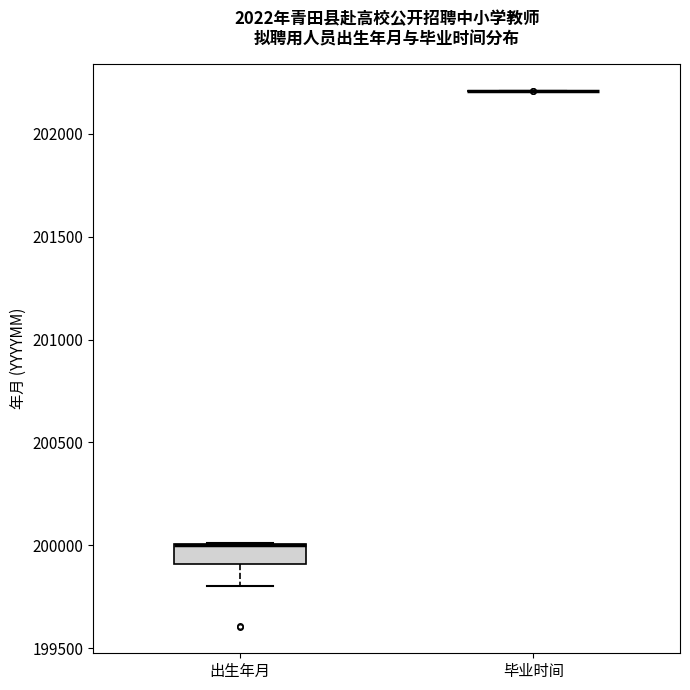

Where does the lower whisker of the box for 出生年月 end on the y-axis? The values are not printed on the chart, so give them approximately, as read against the axis.

199800